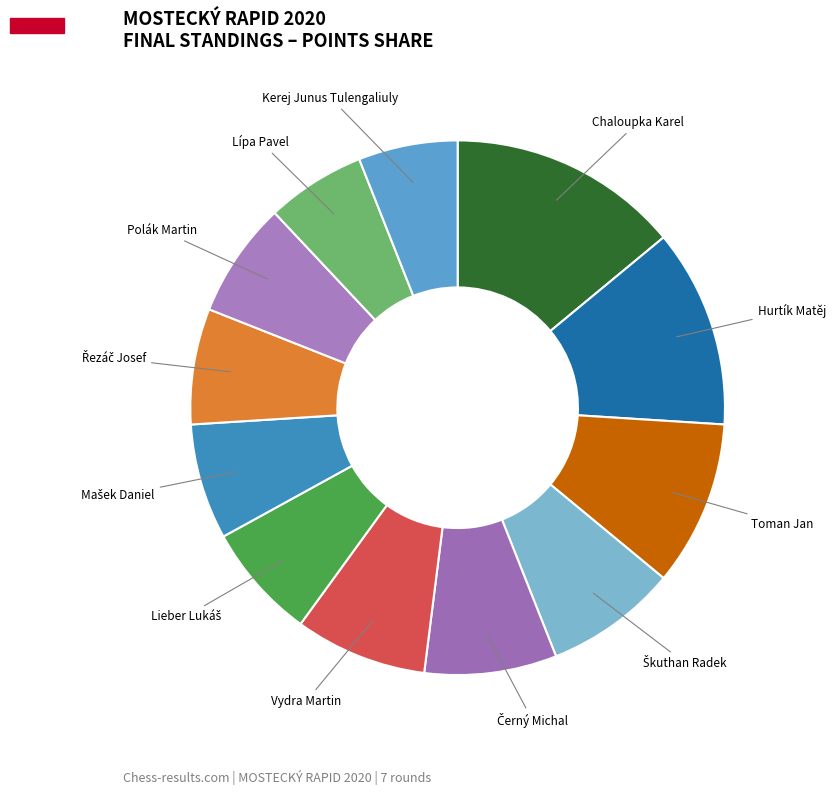

Which category has the biggest portion of the pie?

Chaloupka Karel